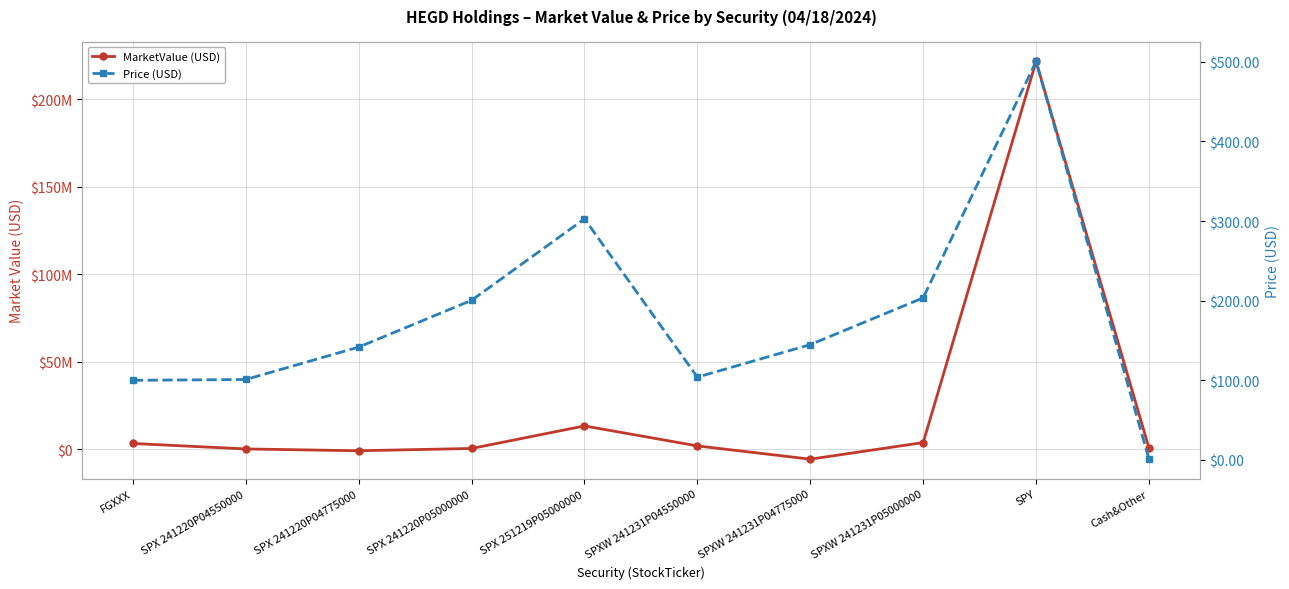

Reading left to right, list all the values displayed in this chart.

MarketValue (USD): 3390008.0	272835.0	-765450.0	541350.0	13414040.0	1996800.0	-5562240.0	3909120.0	221560448.7	730275.7
Price (USD): 100.0	101.0	141.8	200.5	302.8	104.0	144.8	203.6	500.6	1.0